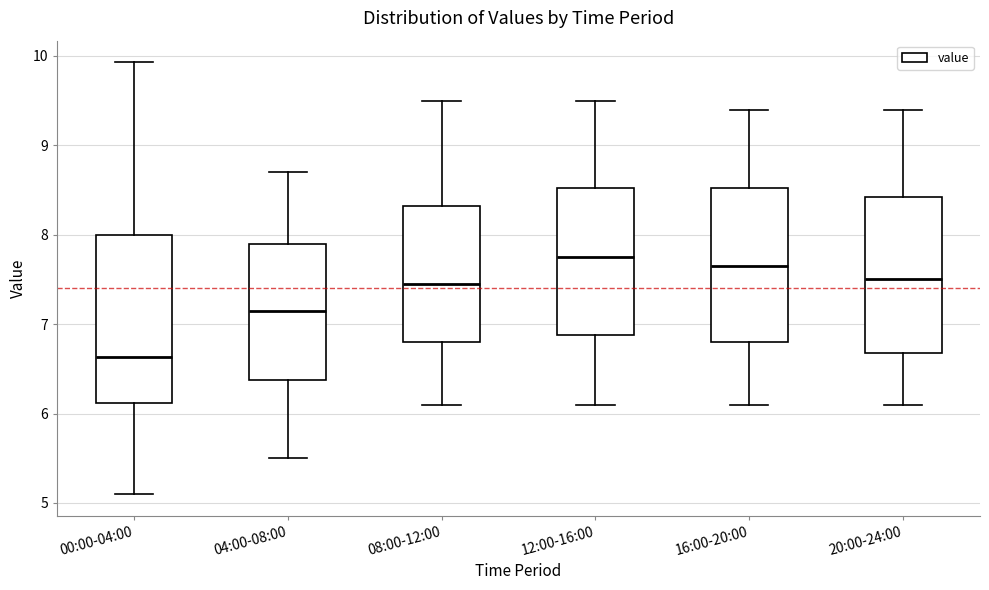

Comparing the boxes themselves (not the whiskers), which one is the tallest?

00:00-04:00